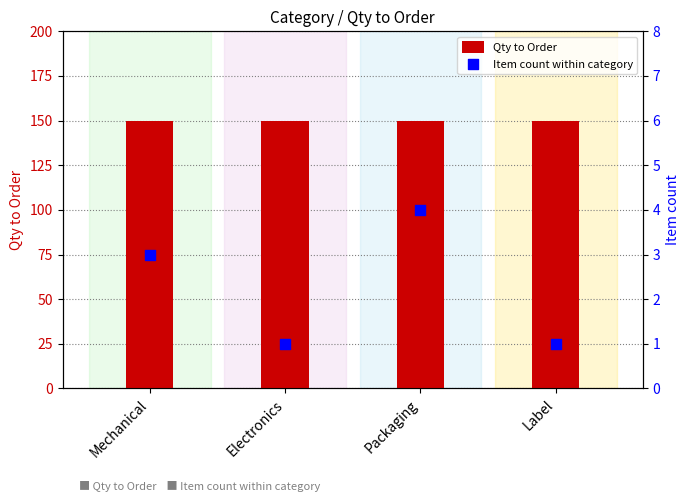

Is the value of Item count within category at Mechanical greater than the value of Qty to Order at Electronics?

No